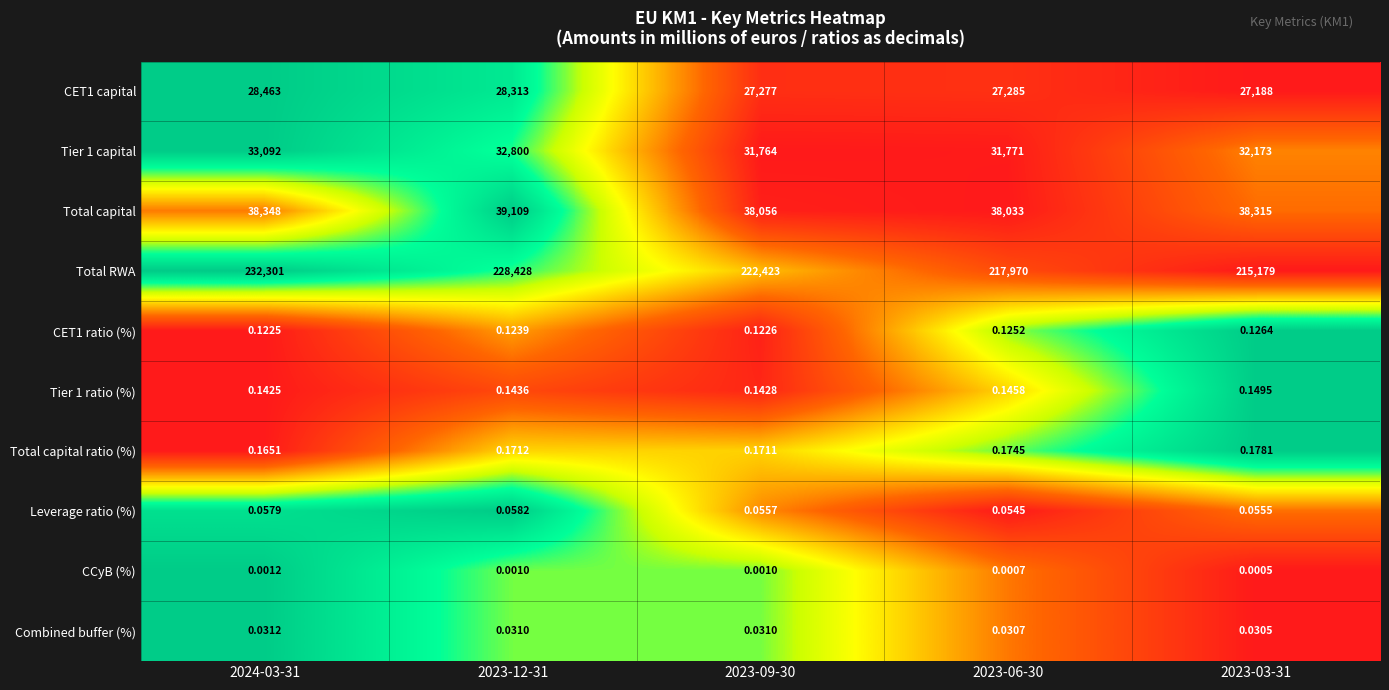

Which series has the largest total across all categories?

Total RWA